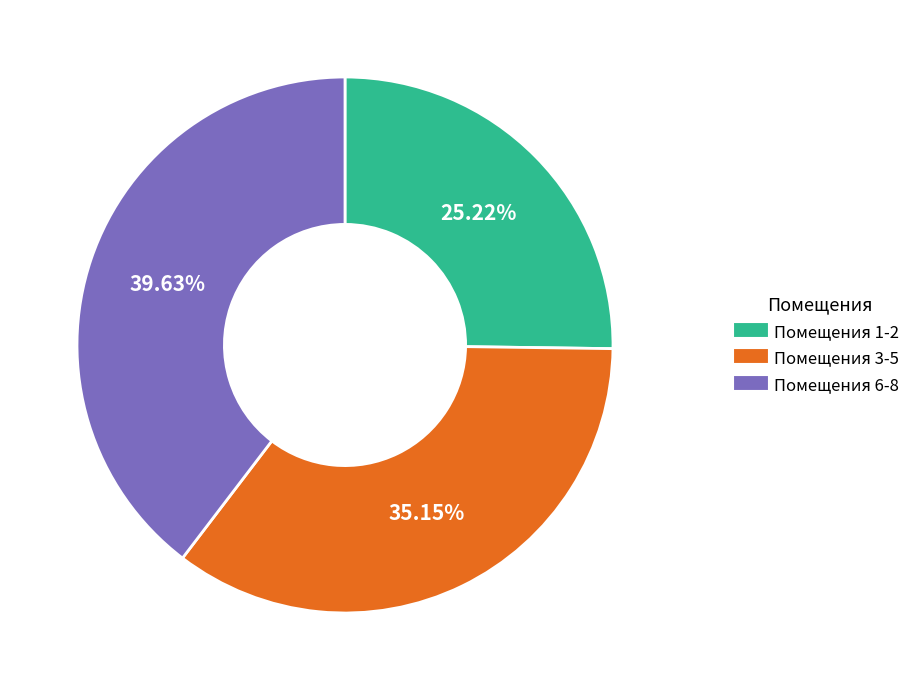

Does any single category account for the majority?

No